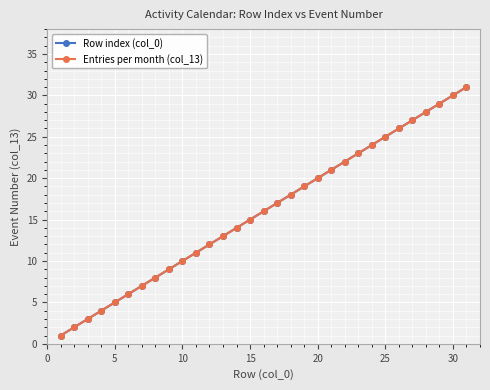

Reading left to right, what are all the values shown in this chart?

Row index (col_0): 1	2	3	4	5	6	7	8	9	10	11	12	13	14	15	16	17	18	19	20	21	22	23	24	25	26	27	28	29	30	31
Entries per month (col_13): 1	2	3	4	5	6	7	8	9	10	11	12	13	14	15	16	17	18	19	20	21	22	23	24	25	26	27	28	29	30	31